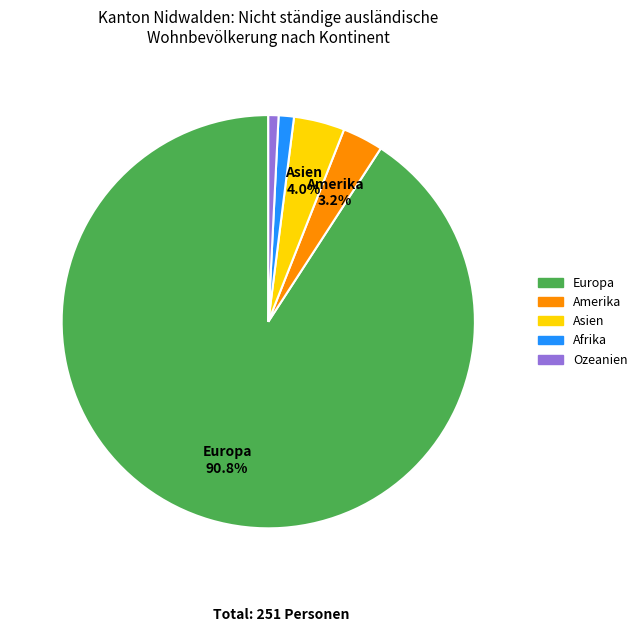

Which slice is the largest?

Europa